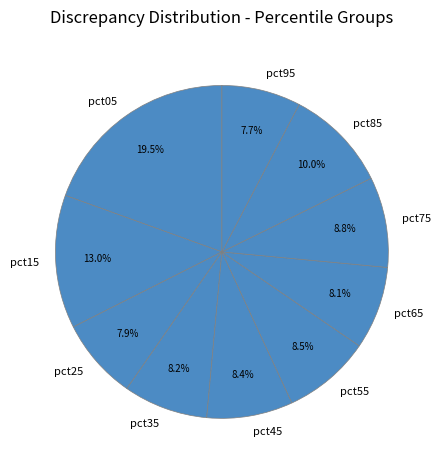

To the nearest percent, what is the difference between the pct25 and pct05 slice percentages?

12%